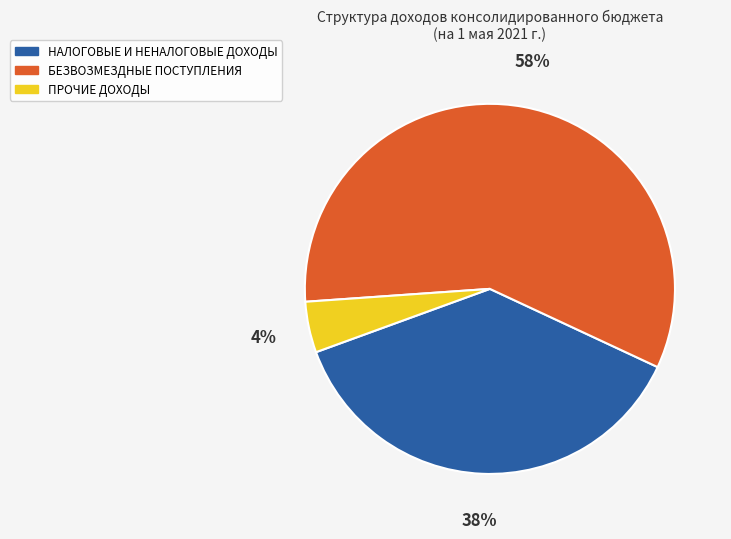

True or false: БЕЗВОЗМЕЗДНЫЕ ПОСТУПЛЕНИЯ accounts for 45% of the total.

False